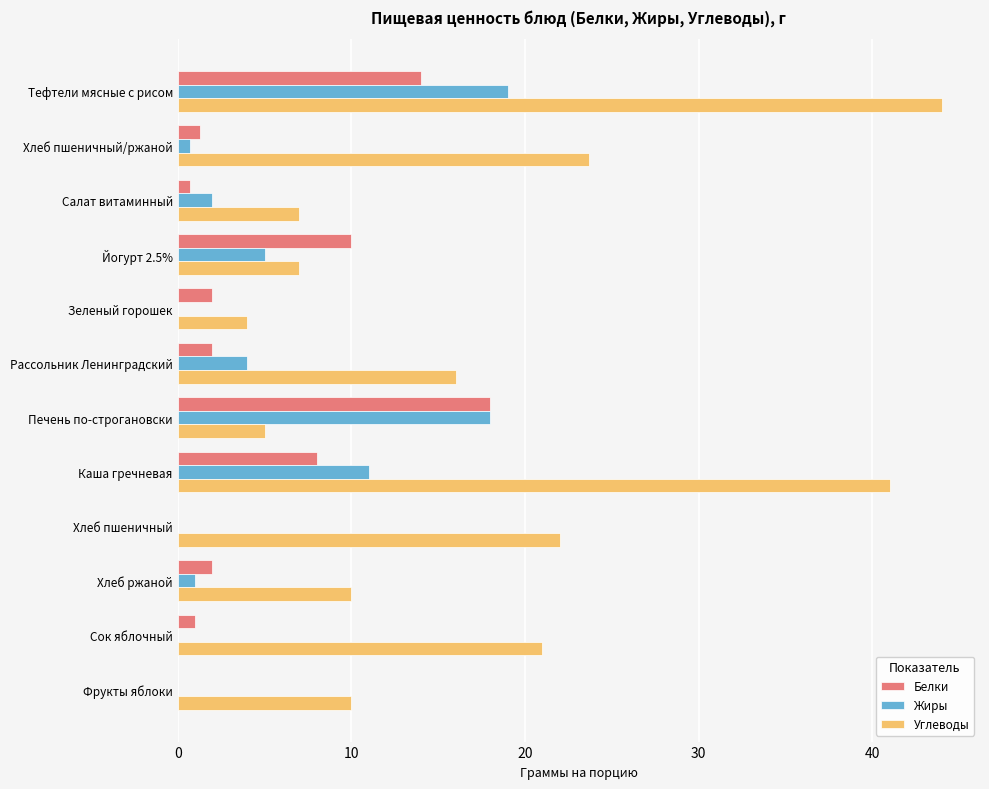

What is the highest value of the Белки series?

18.0